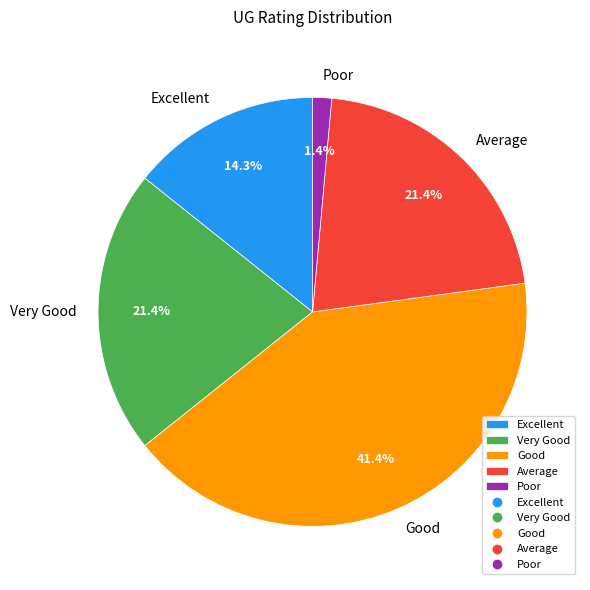

How much of the chart is everything except Average?

78.6%